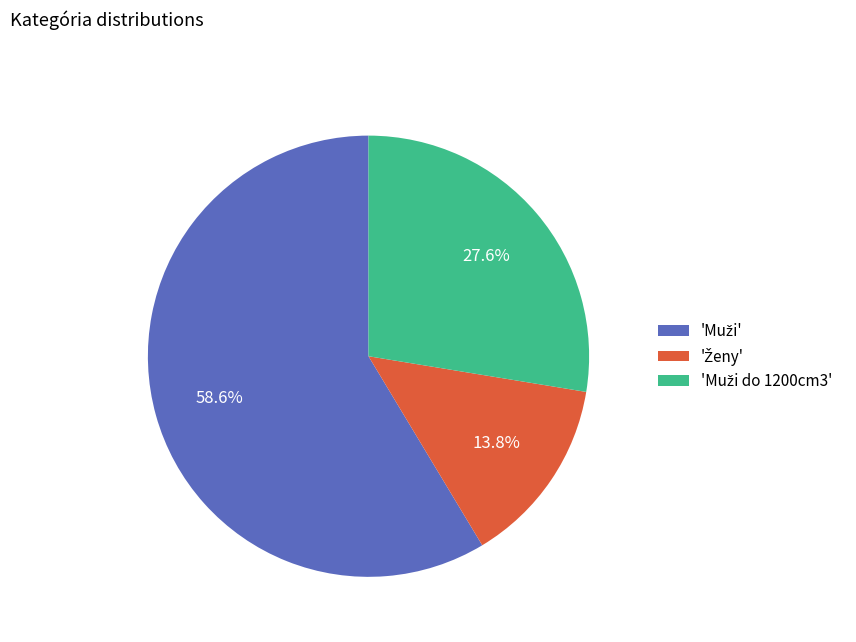

Count the number of slices in the pie.

3